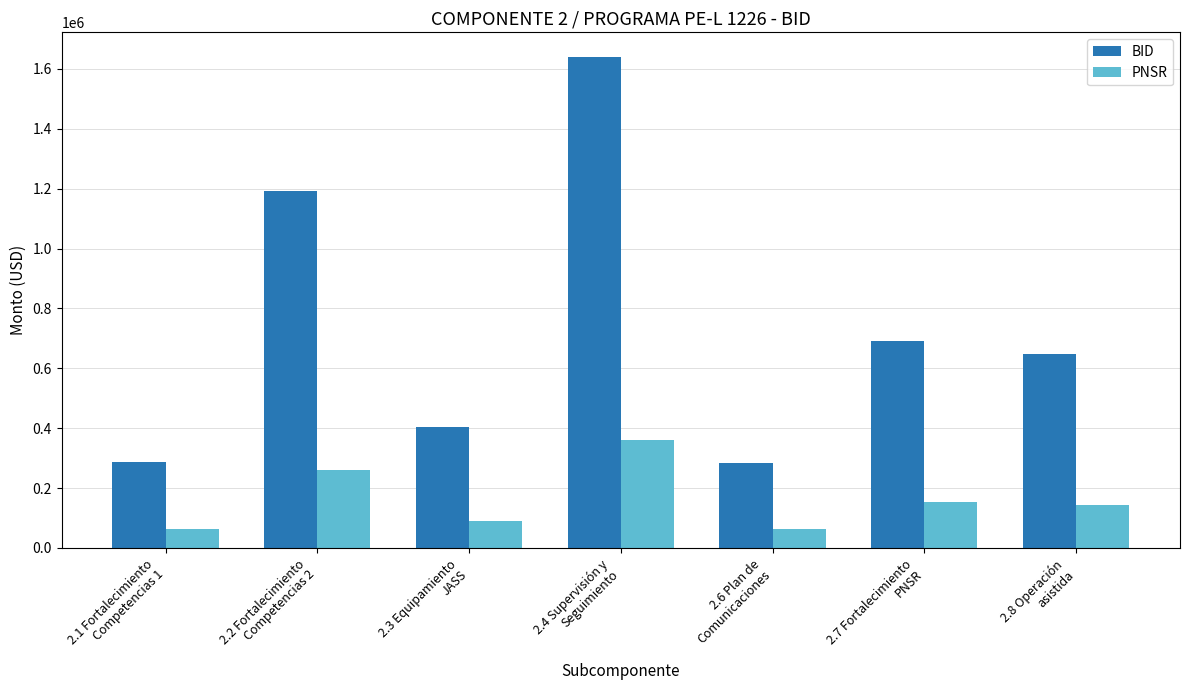

What is the label of the 1st bar from the left?

2.1 Fortalecimiento
Competencias 1